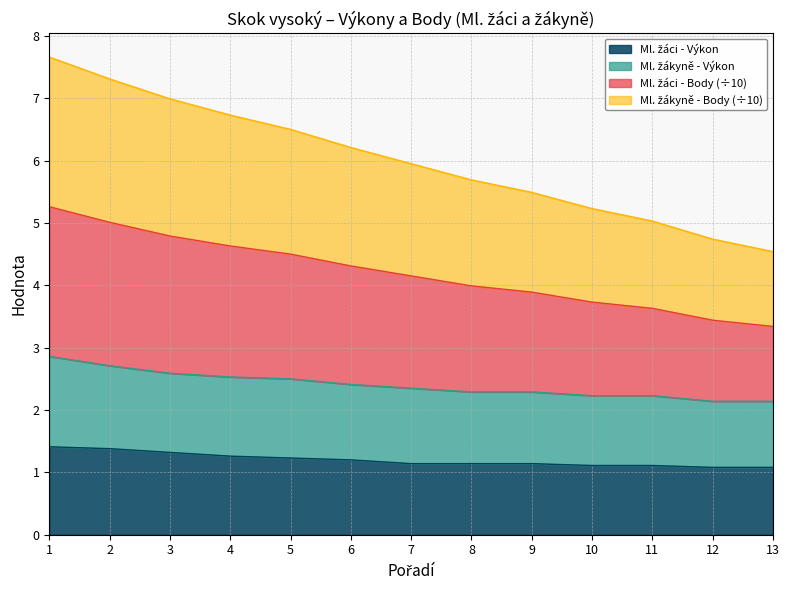

Reading left to right, transcribe all the data shown in this chart.

Ml. žáci - Výkon: 1.4	1.4	1.3	1.3	1.2	1.2	1.1	1.1	1.1	1.1	1.1	1.1	1.1
Ml. žákyně - Výkon: 2.9	2.7	2.6	2.5	2.5	2.4	2.3	2.3	2.3	2.2	2.2	2.1	2.1
Ml. žáci - Body: 7.7	7.3	7.0	6.7	6.5	6.2	5.9	5.7	5.5	5.2	5.0	4.7	4.5
Ml. žákyně - Body: 5.3	5.0	4.8	4.6	4.5	4.3	4.1	4.0	3.9	3.7	3.6	3.4	3.3